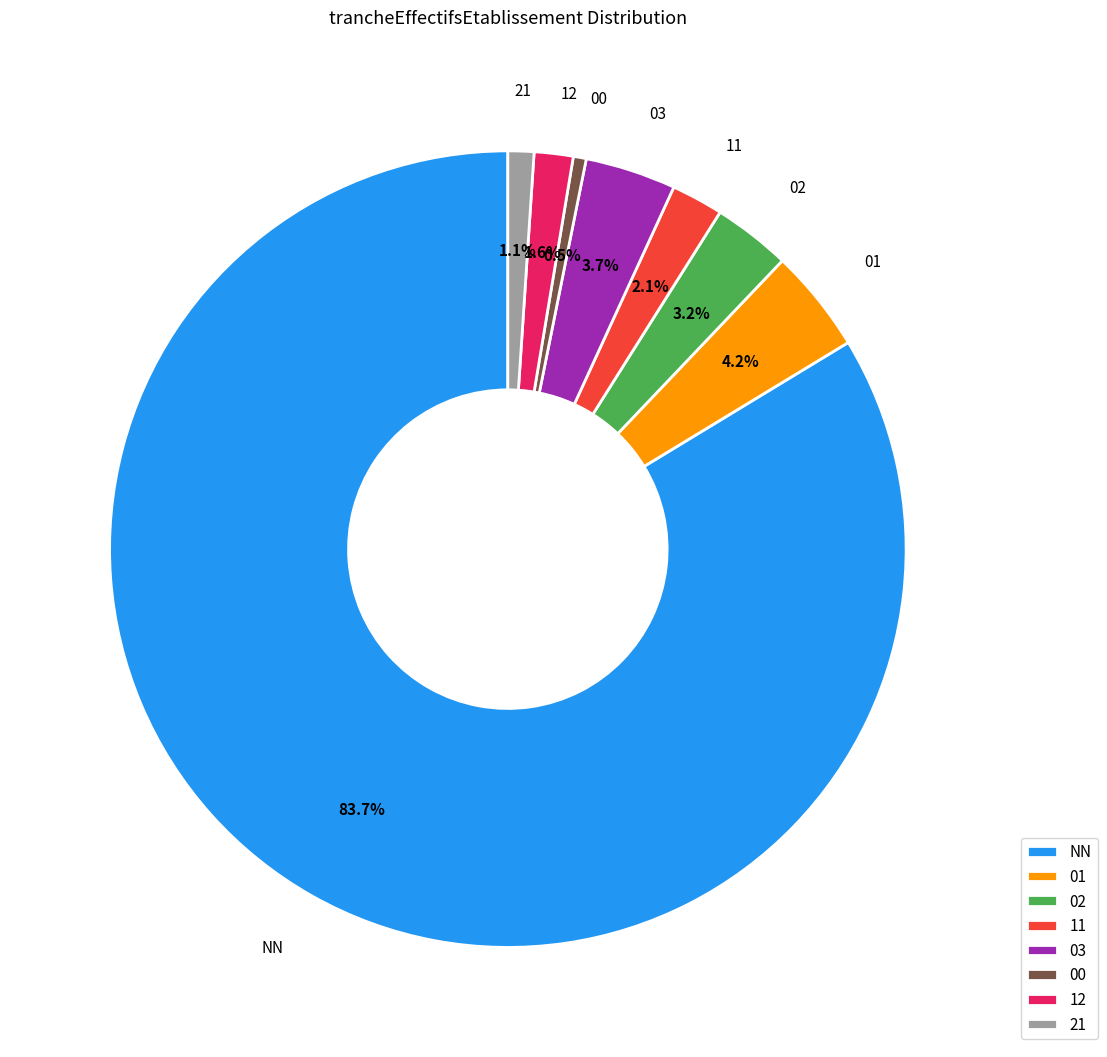

Which has a higher value, 00 or NN?

NN